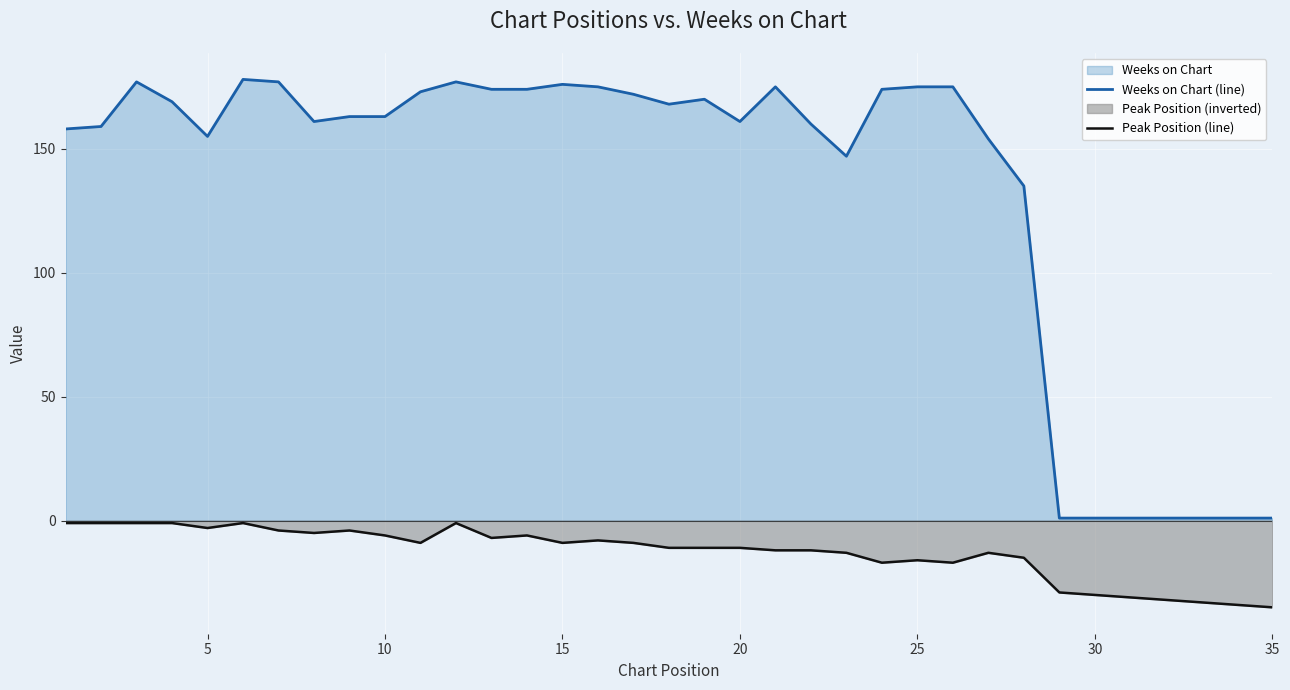

List the series in order of their overall mean, highest first.

Weeks on Chart (line), Peak Position (line)